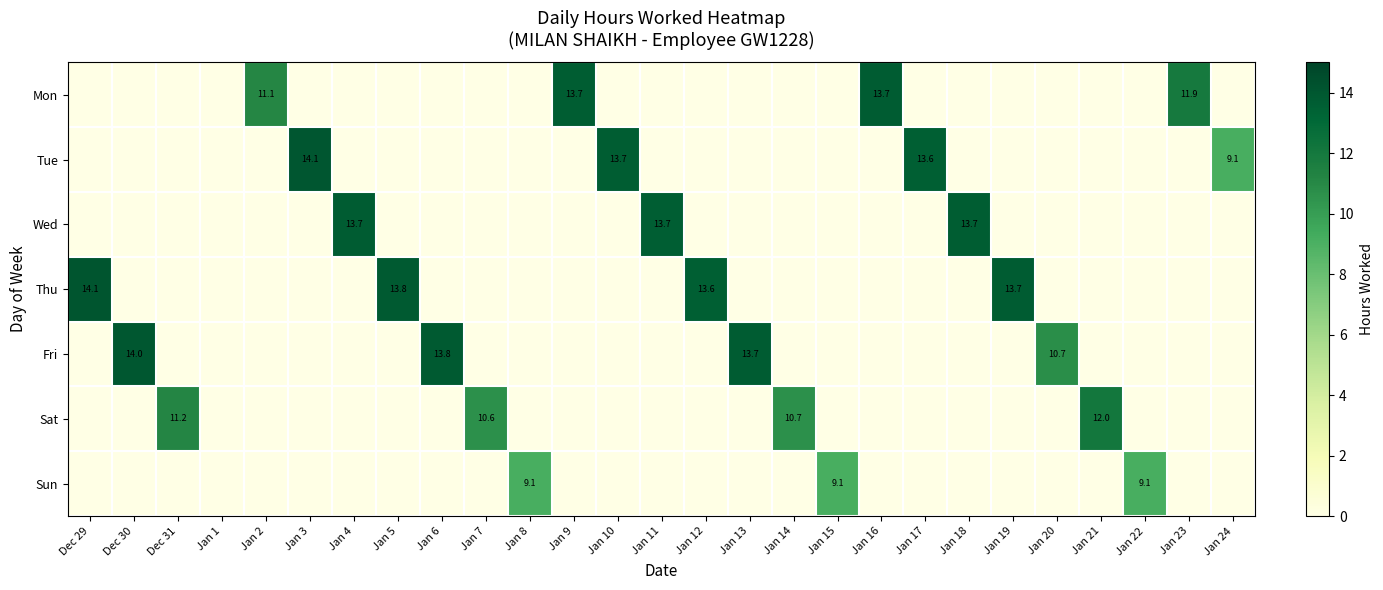

At how many categories does at least one series exceed 7?

26